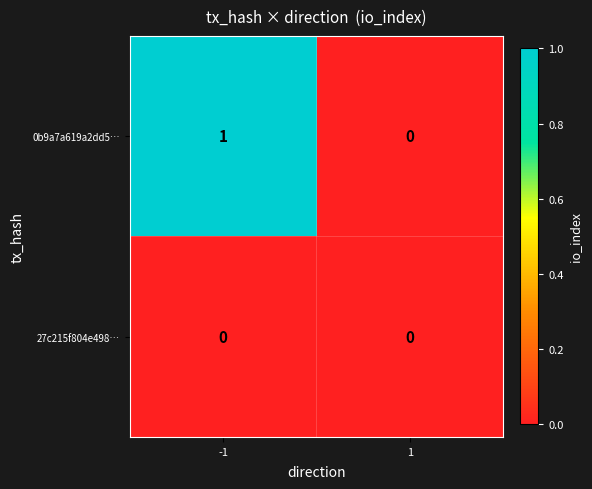

Between -1 and 1, which series saw the biggest shift?

0b9a7a619a2dd5…